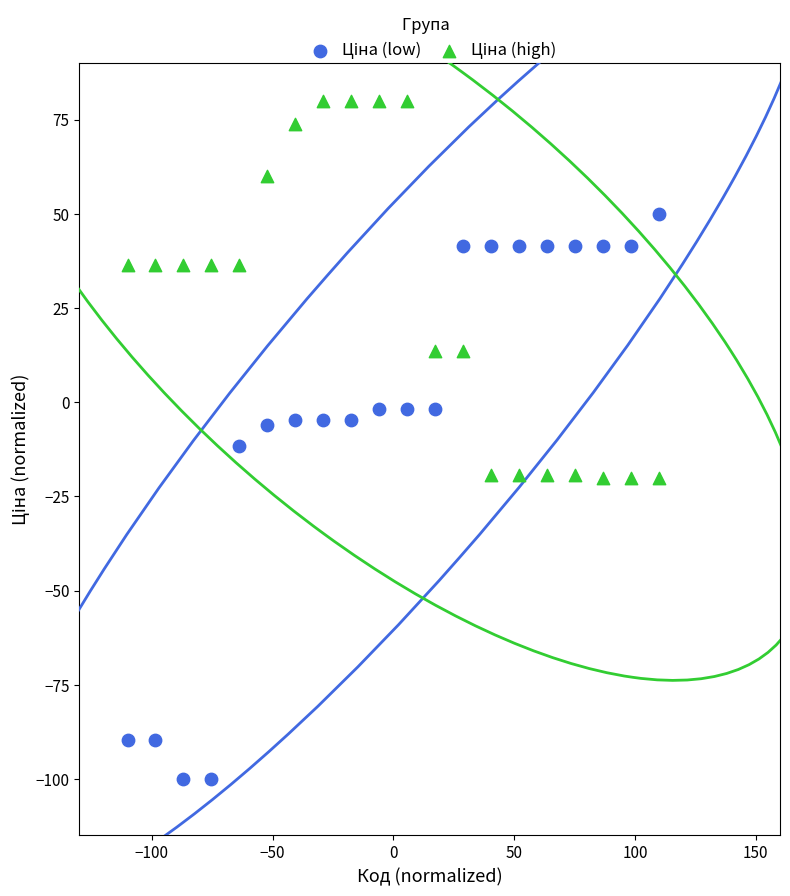

Across all data points, what is the range of Y values (max minus min)?

180.0